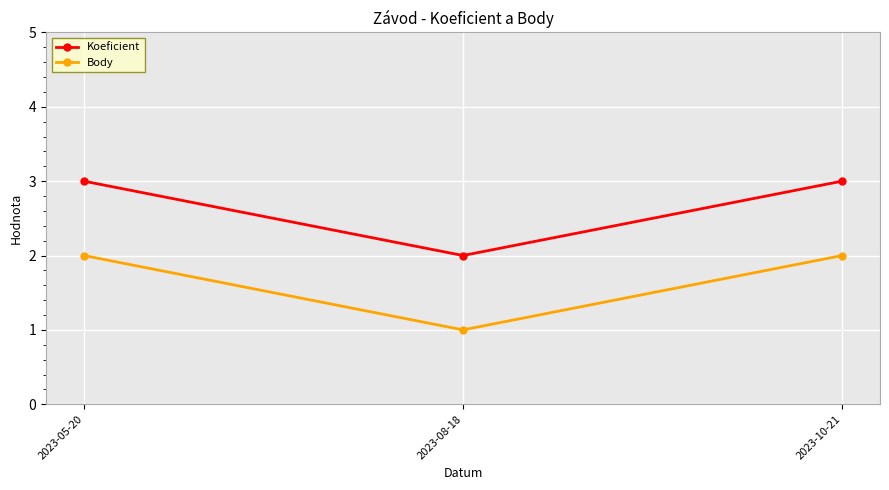

At which label is Body closest to 1?

2023-08-18